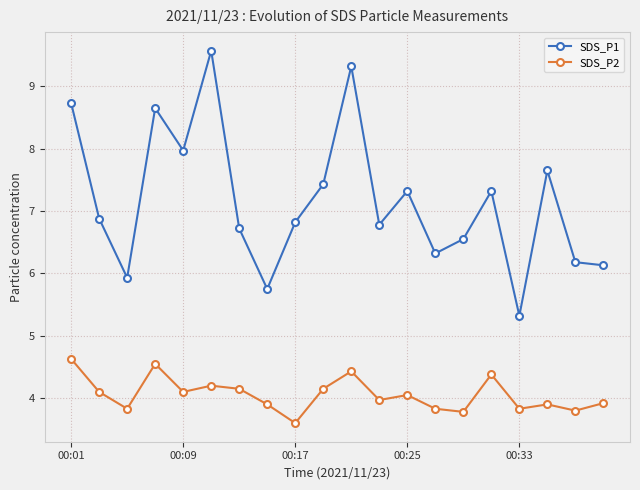

What is the minimum value shown in the chart?

3.6